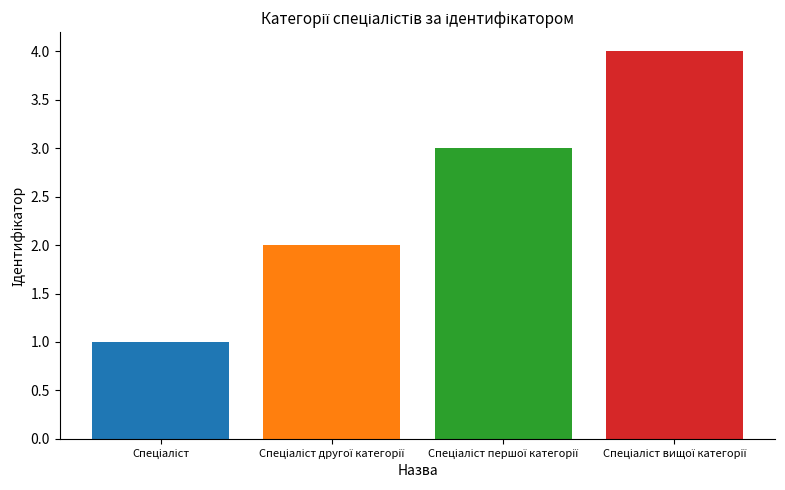

What is the greatest value displayed?

4